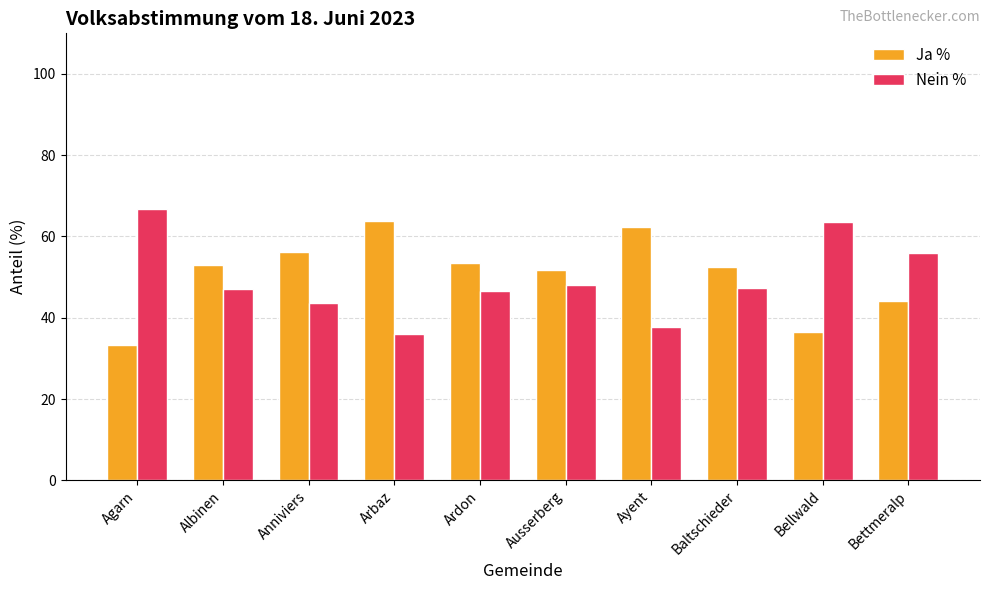

What is the total value across all series at Ardon?

100.0